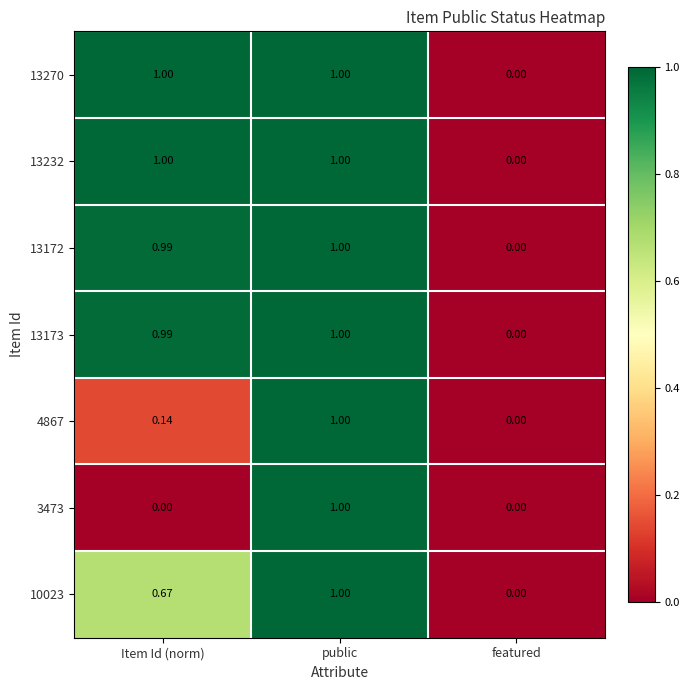

At which label does 4867 reach its peak?

public